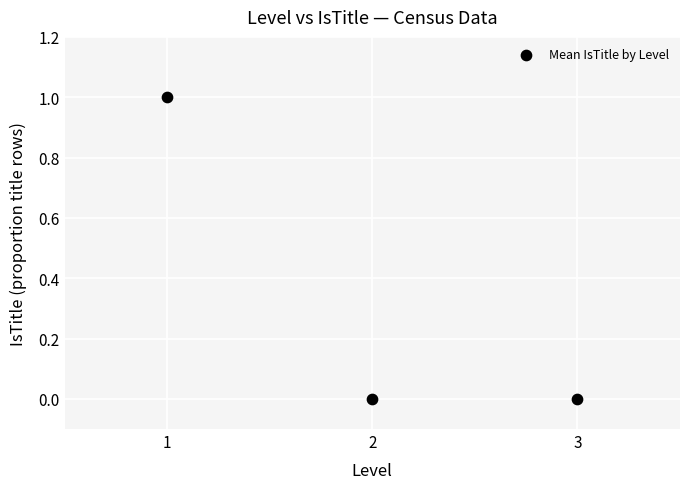

List the coordinates of all points as (X, Y) pairs, reading left to right.

(1, 1)  (2, 0)  (3, 0)